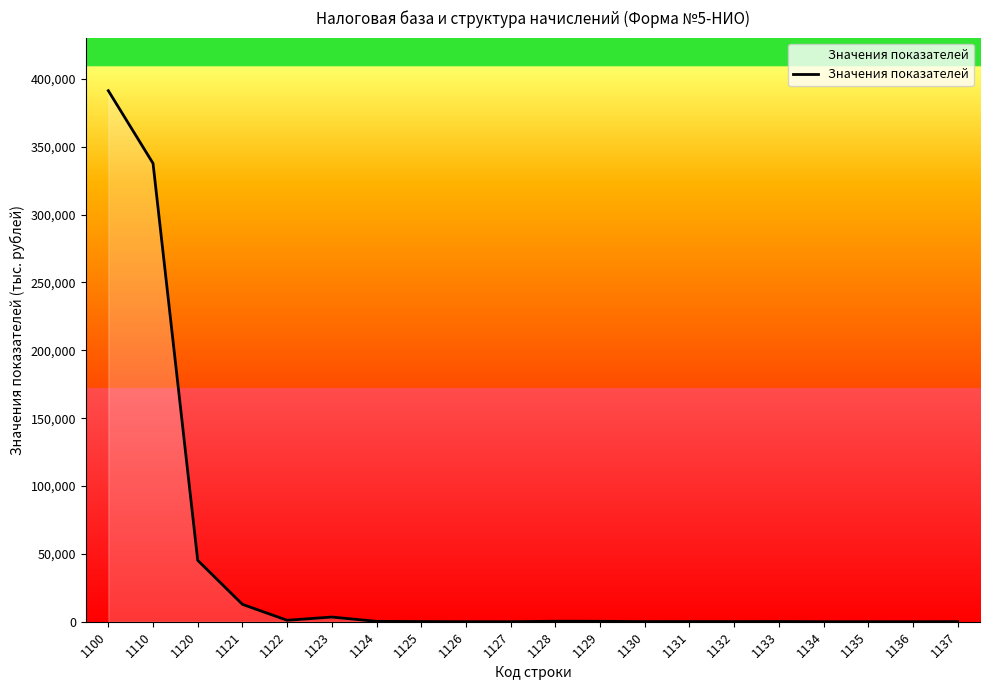

What is the average value?

39662